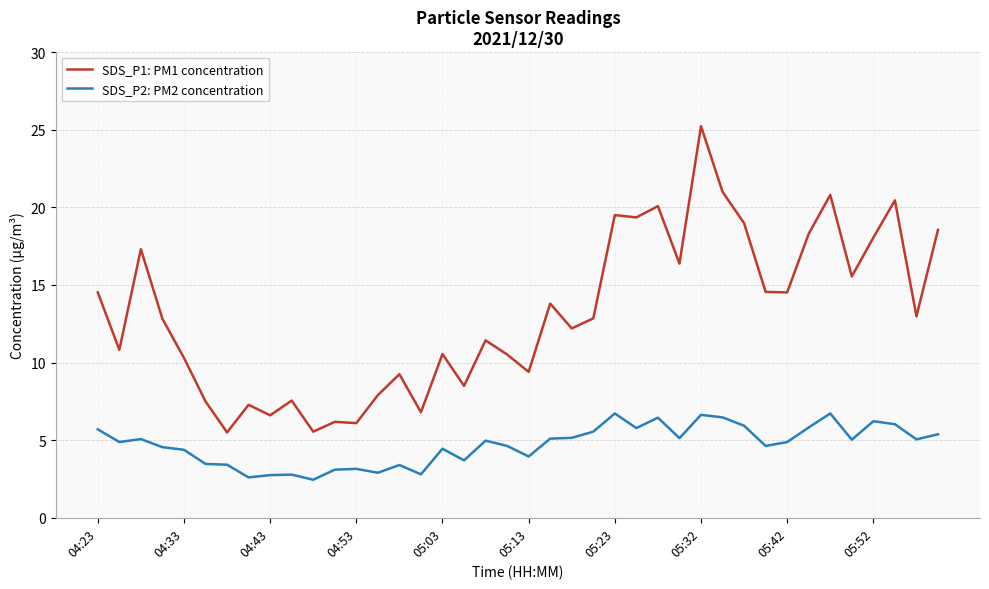

True or false: SDS_P2: PM2 concentration and SDS_P1: PM1 concentration cross at least once.

False